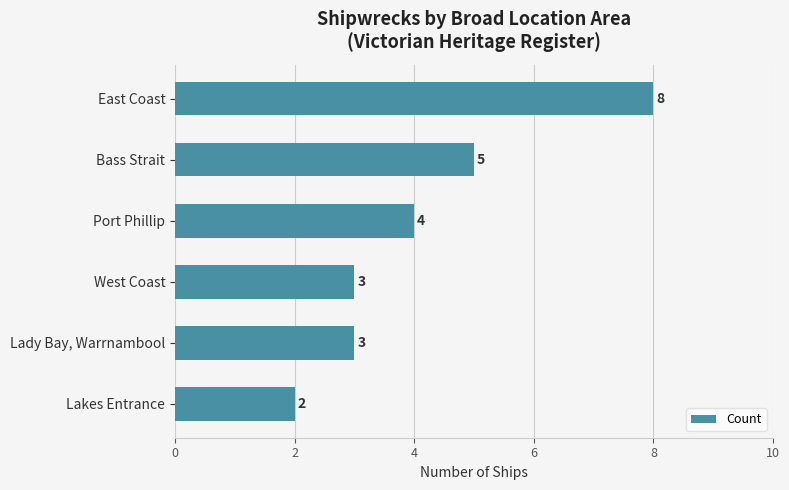

Where is the data nearest to the value 5?

Bass Strait